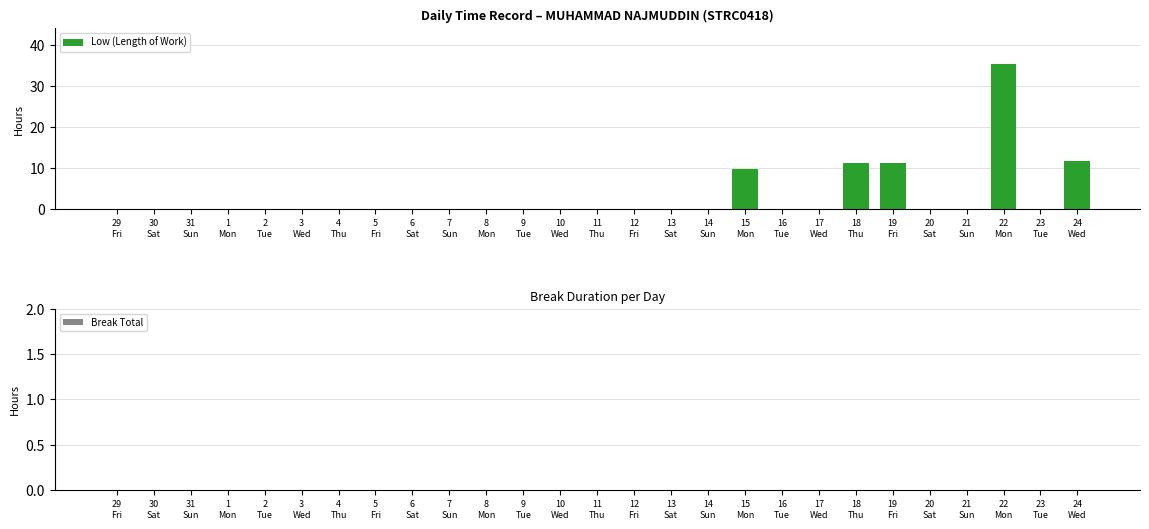

What is the greatest value displayed?

35.4